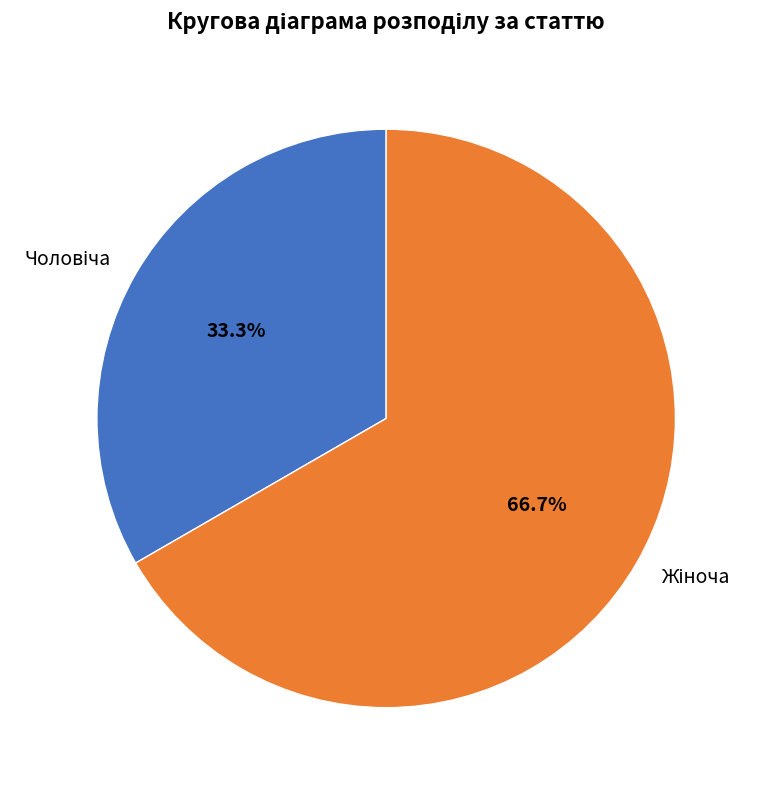

Is there any slice that represents more than half of the pie?

Yes